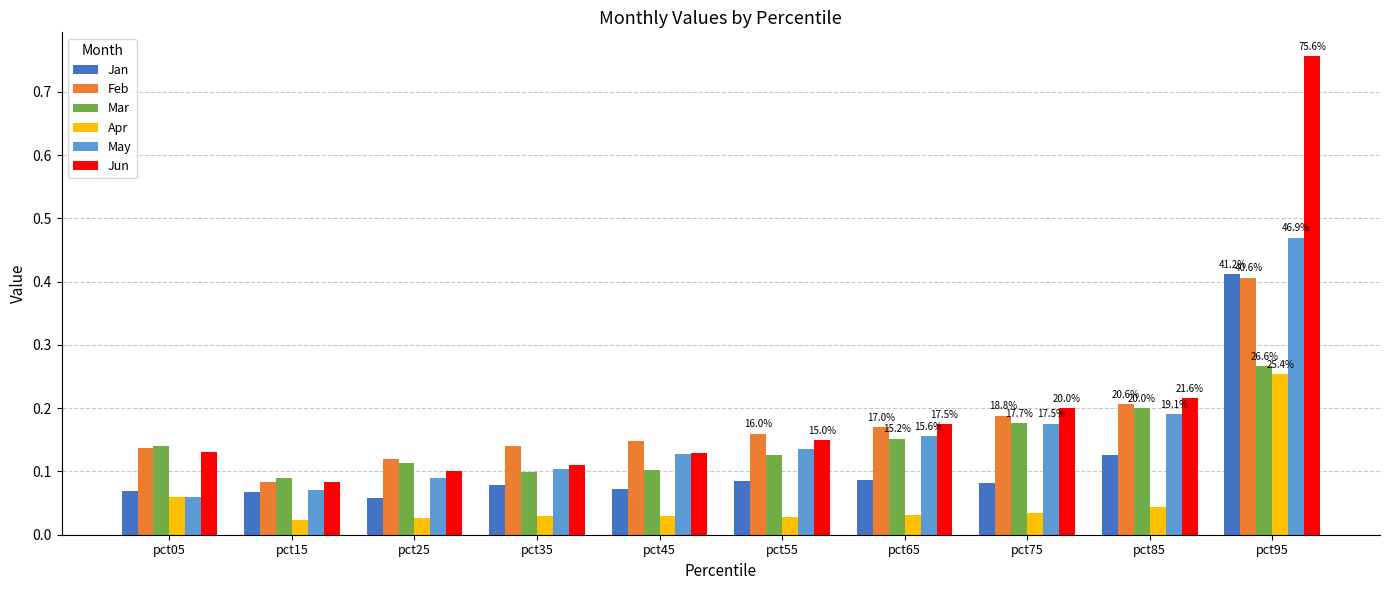

What is the total value across all series at pct35?

0.6